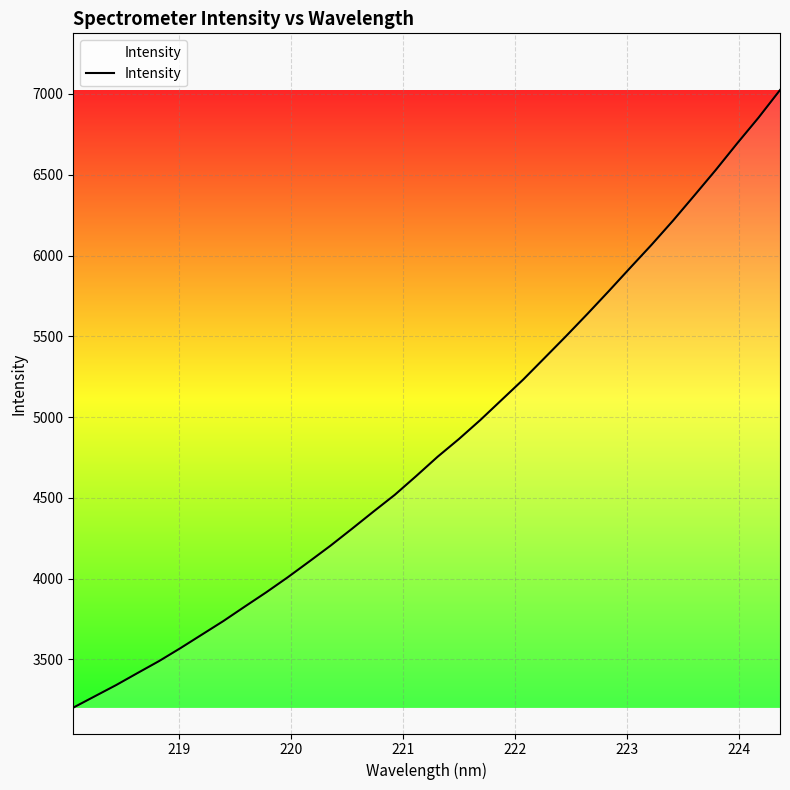

What is the smallest value displayed?

3202.1